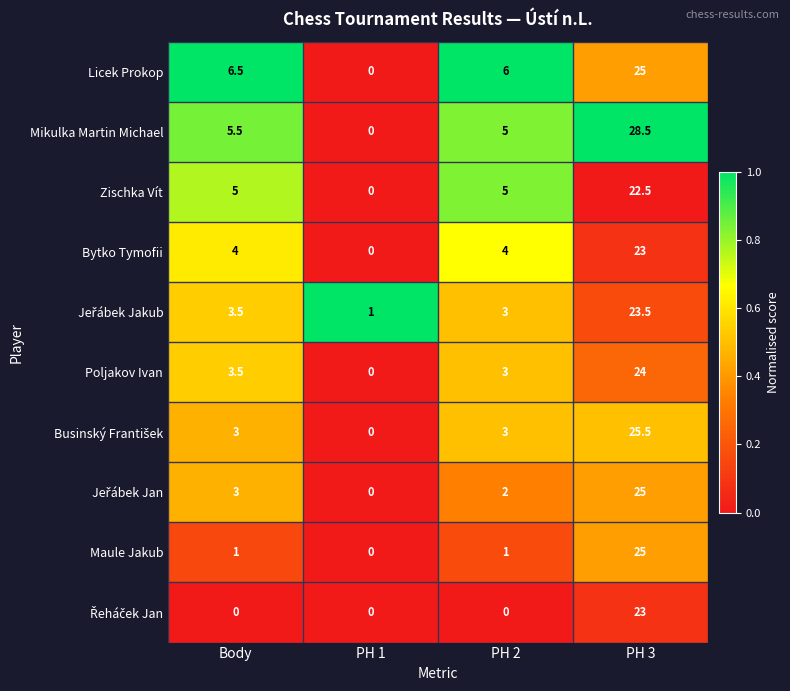

Is it true that Zischka Vít equals 22.5 at PH 3?

True